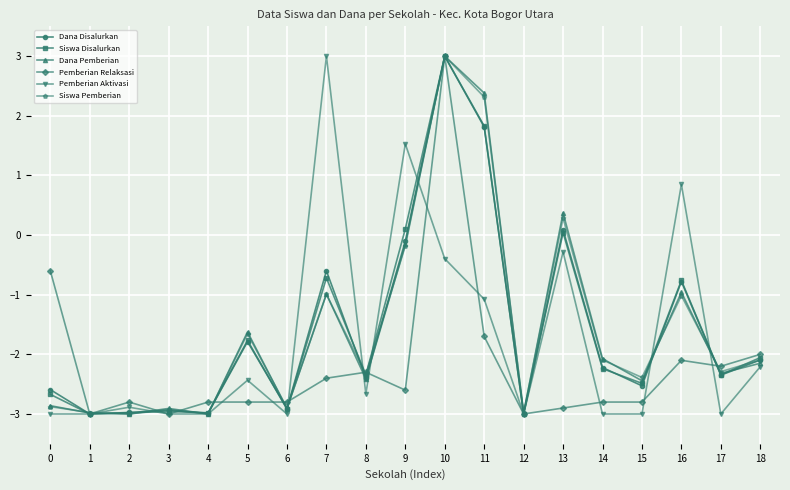

True or false: Pemberian Aktivasi has more than 1 points higher than both neighbors.

True